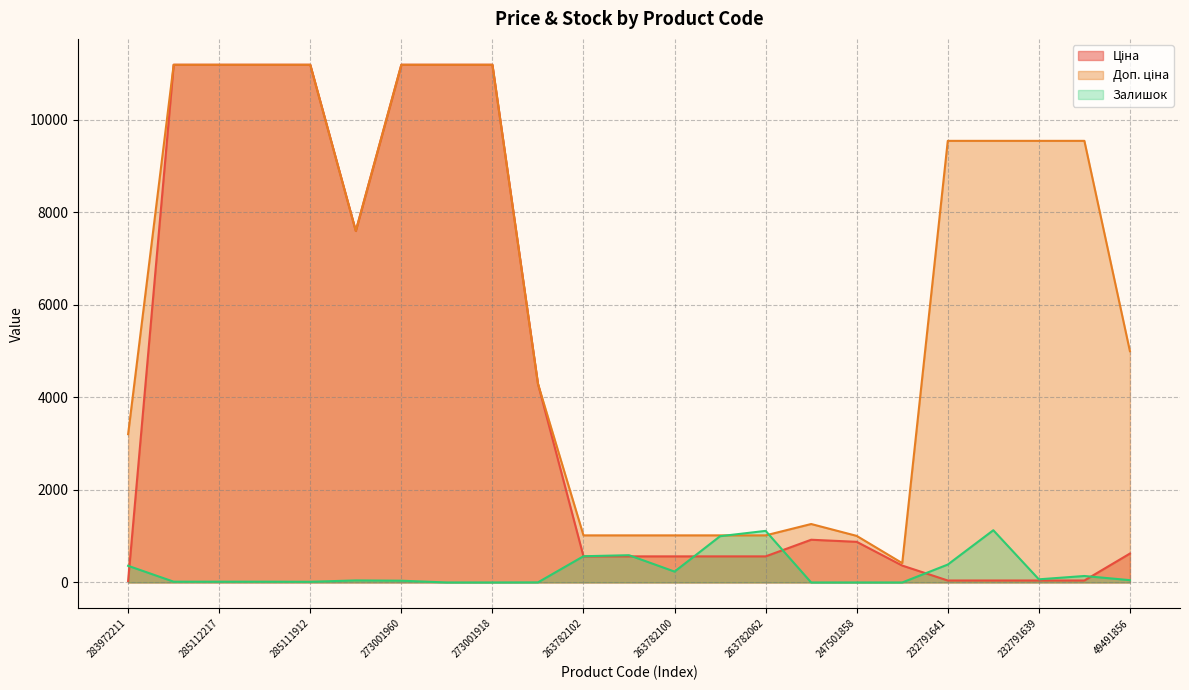

Rank the series by their maximum value, from lowest to highest.

Залишок, Ціна, Доп. ціна